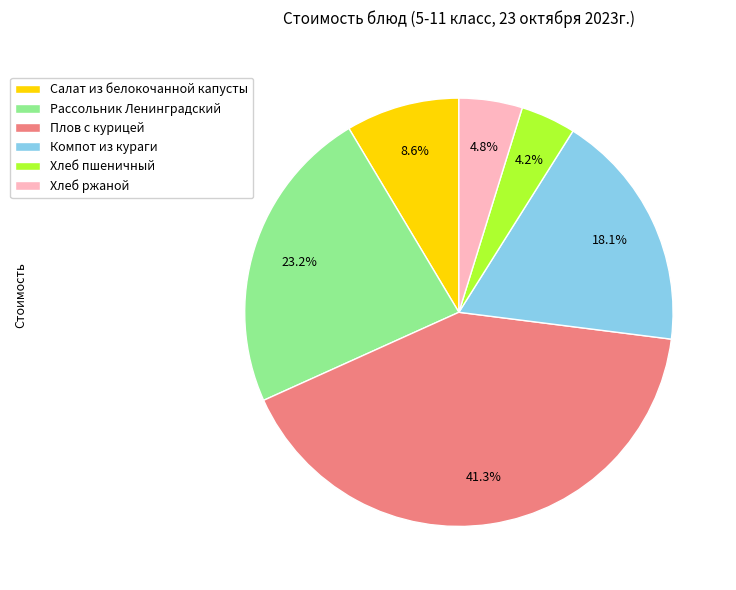

To the nearest percent, what is the average slice percentage?

17%